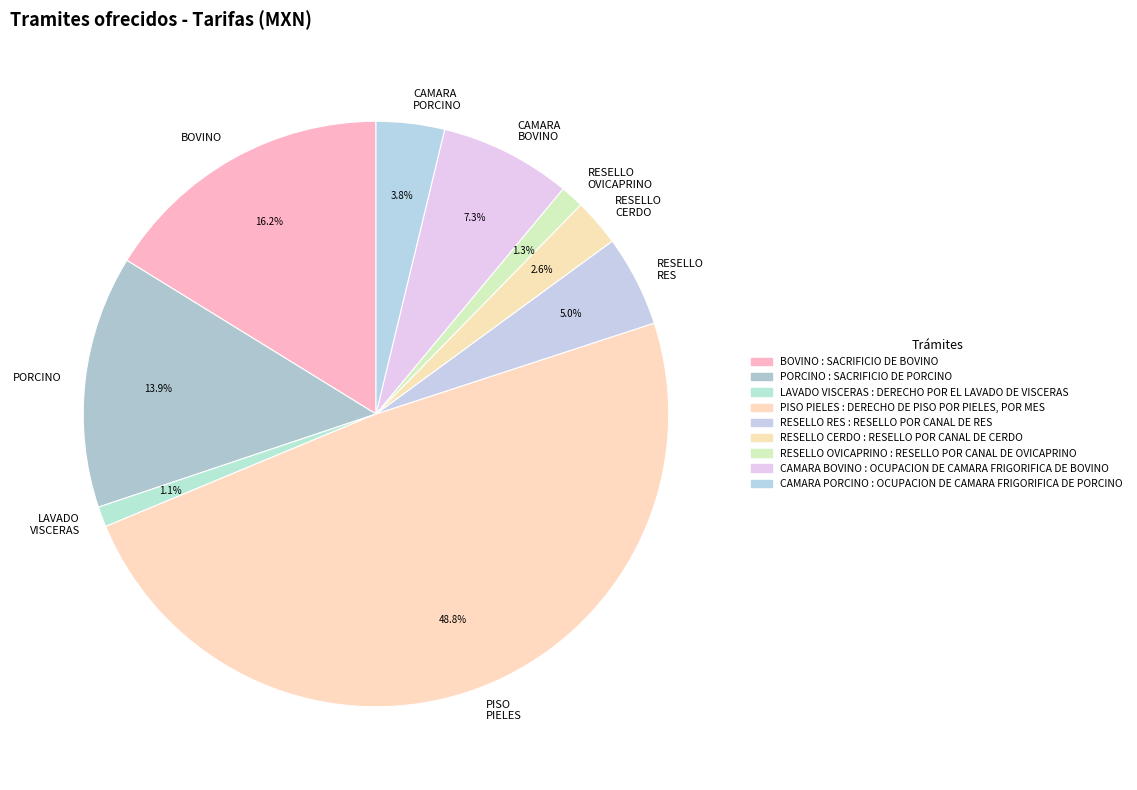

Which slice is the largest?

PISO PIELES